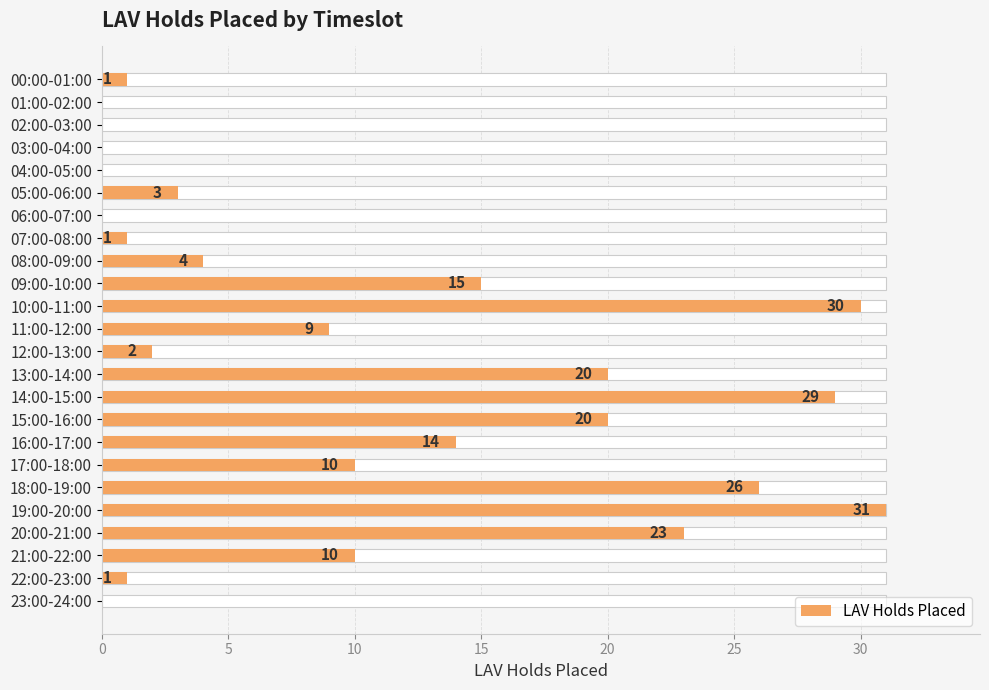

Approximately how many times larger is the value at 00:00-01:00 compared to 08:00-09:00?

0.2